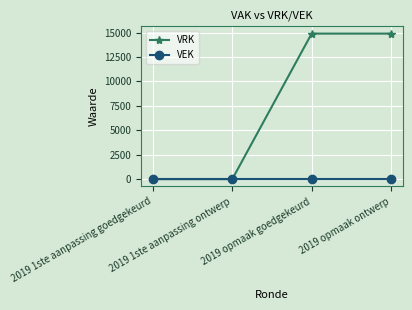

Which series has the widest spread of values?

VRK